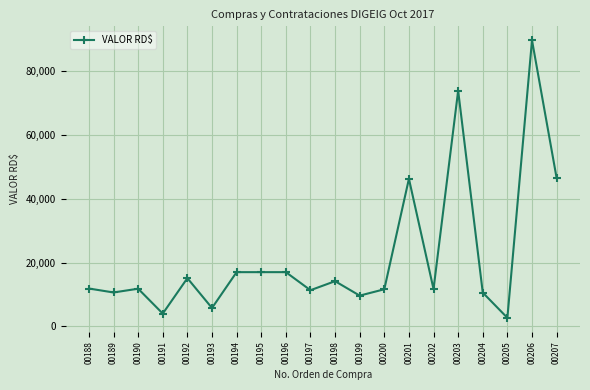

How many distinct data groups are displayed?

1